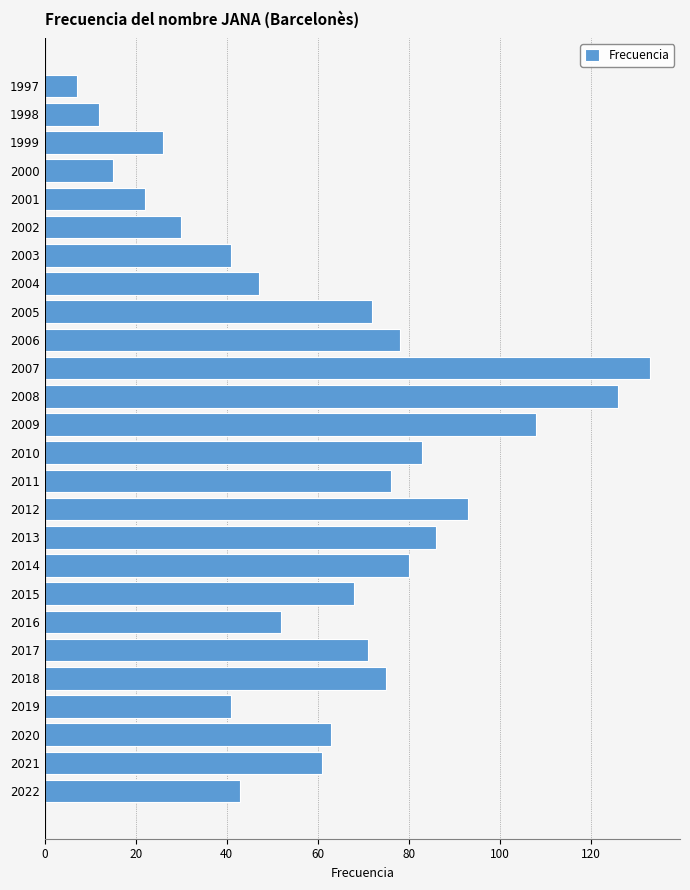

At which category does the chart reach its peak across all series?

2007